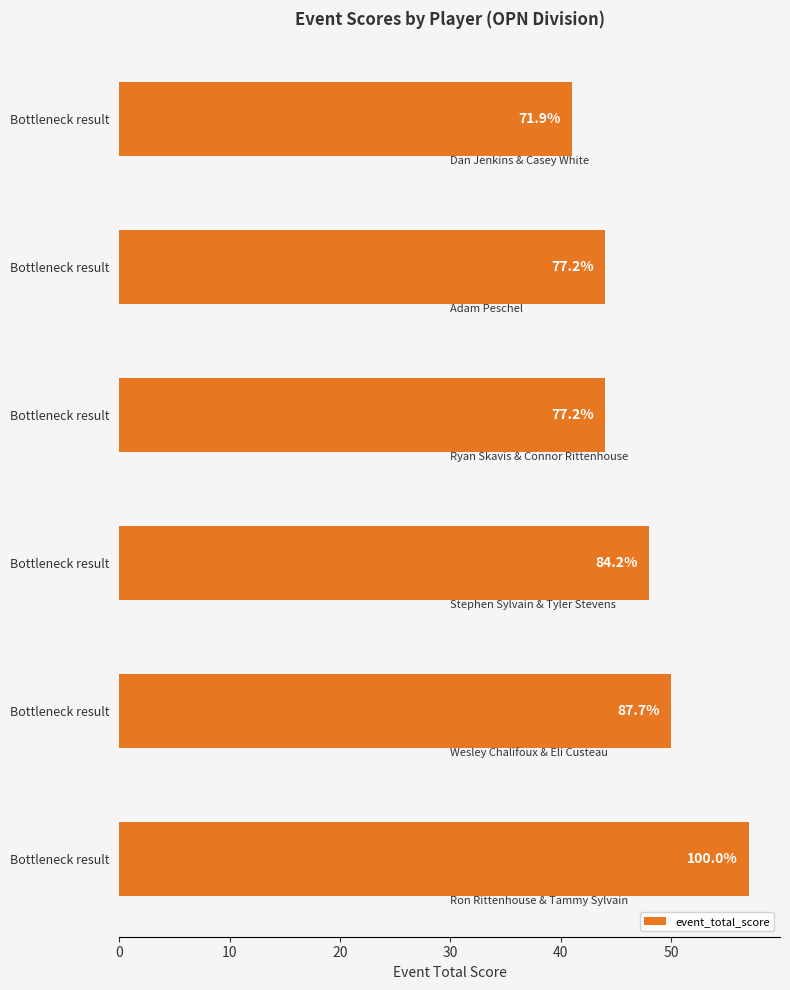

How many bars are there in total?

6